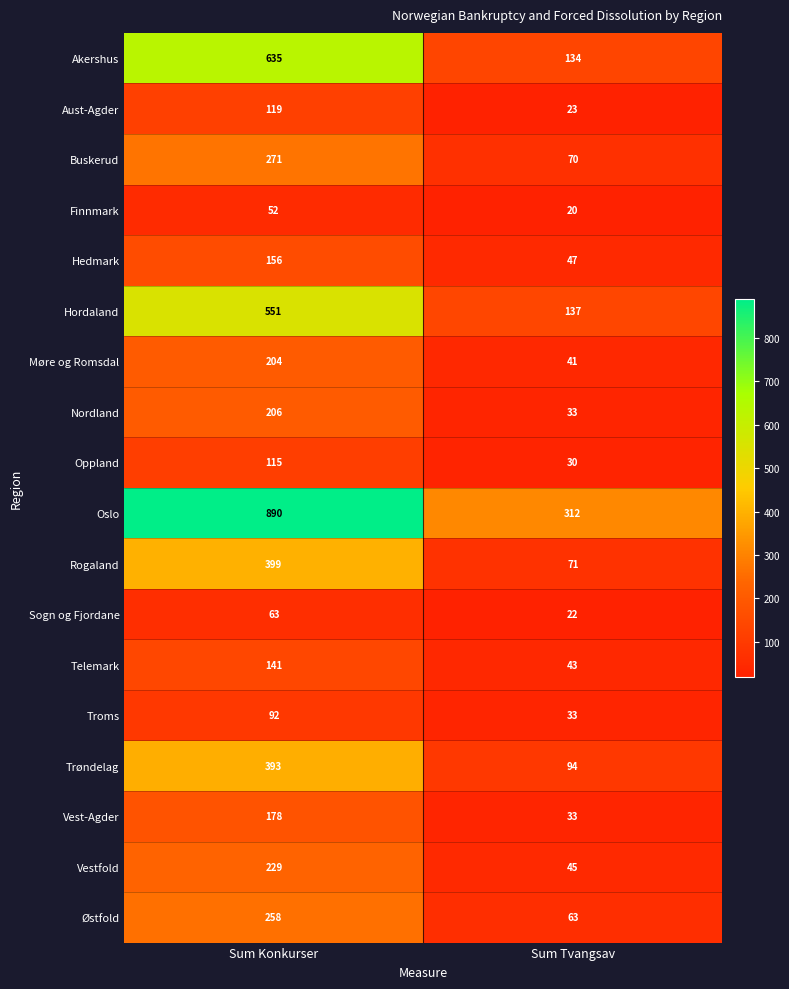

True or false: Telemark has a value of 43 at Sum Tvangsav.

True